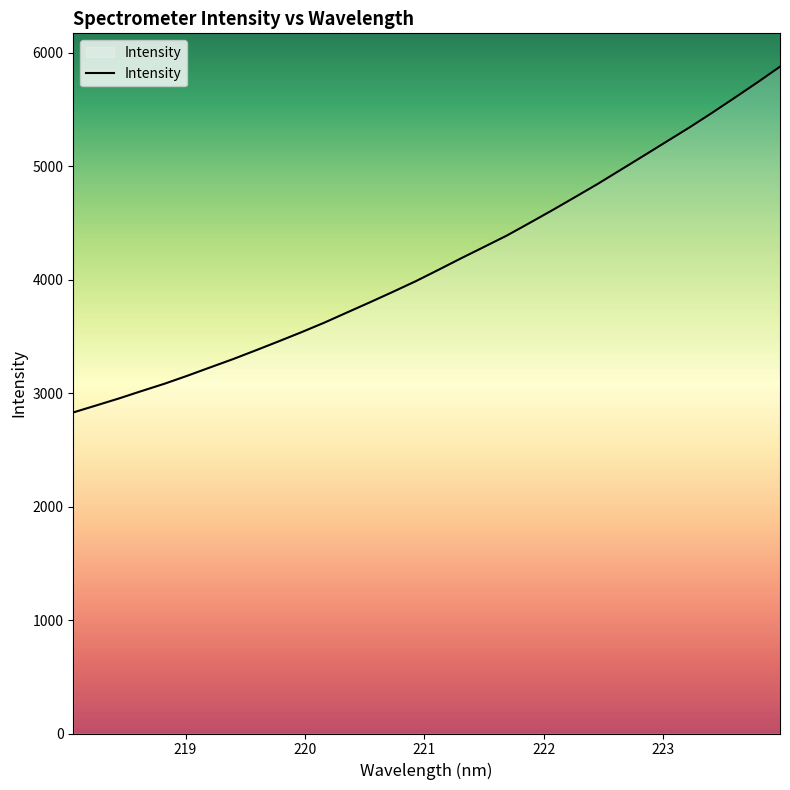

What is the difference between the maximum and minimum values?

3048.2